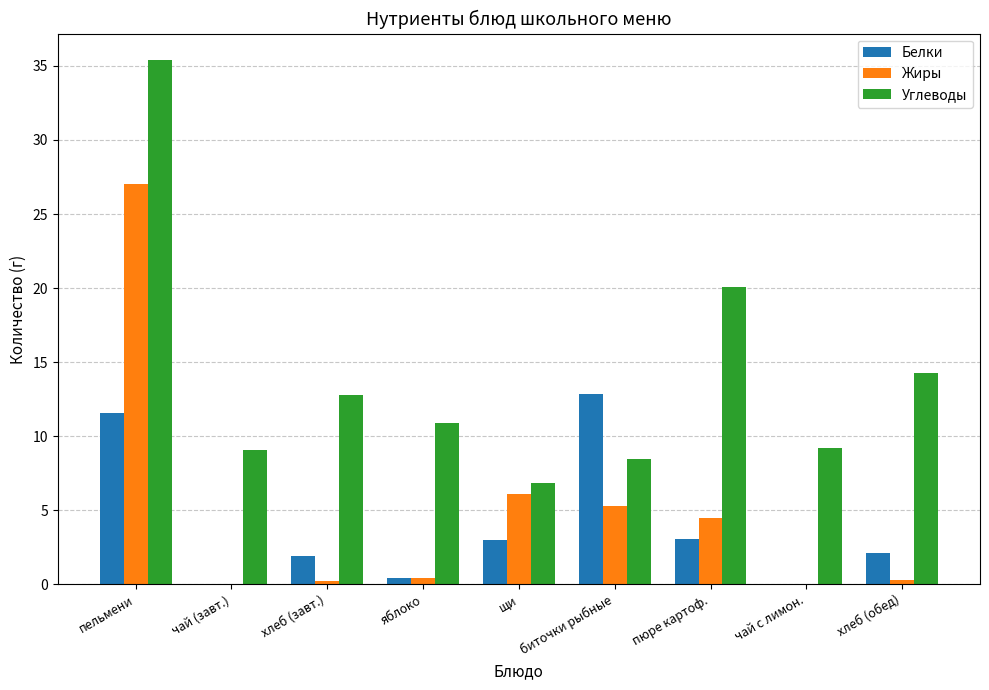

What are all the series names shown in the legend?

Белки, Жиры, Углеводы